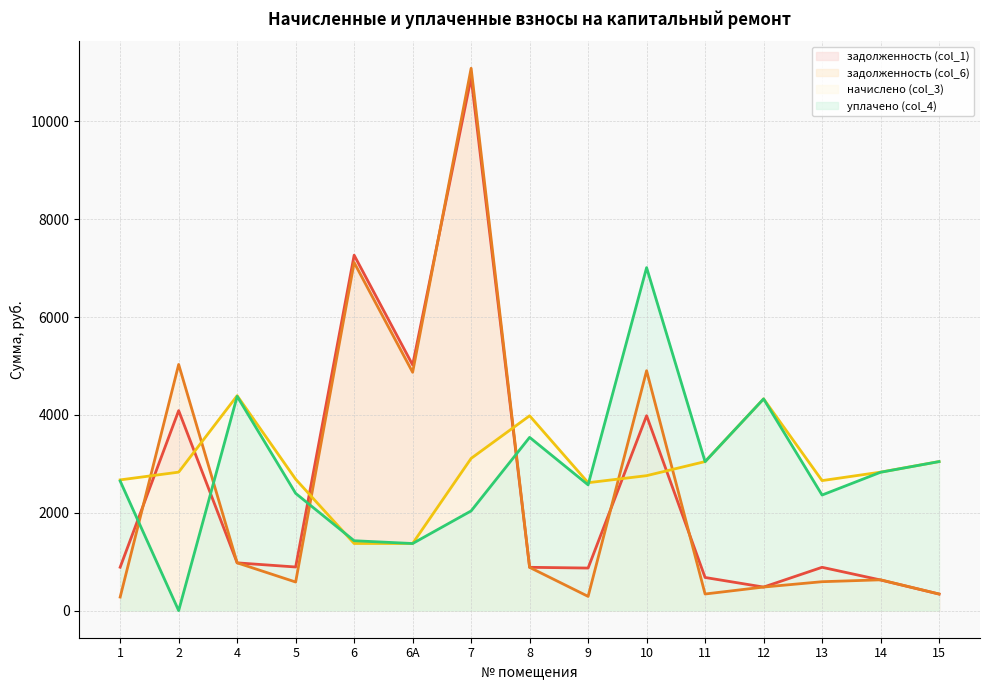

What is the sum of all начислено (col_3) values?

43689.6